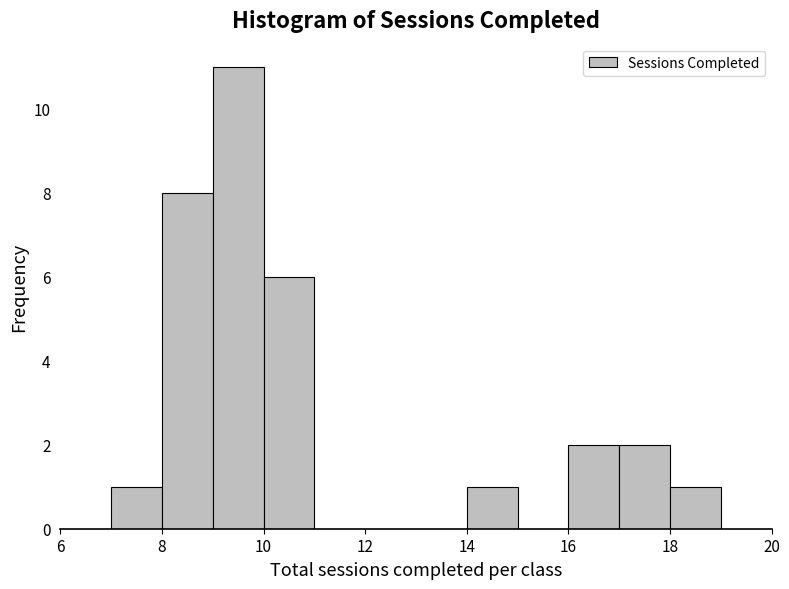

Over which range of the x-axis is the bar tallest?

9 to 10